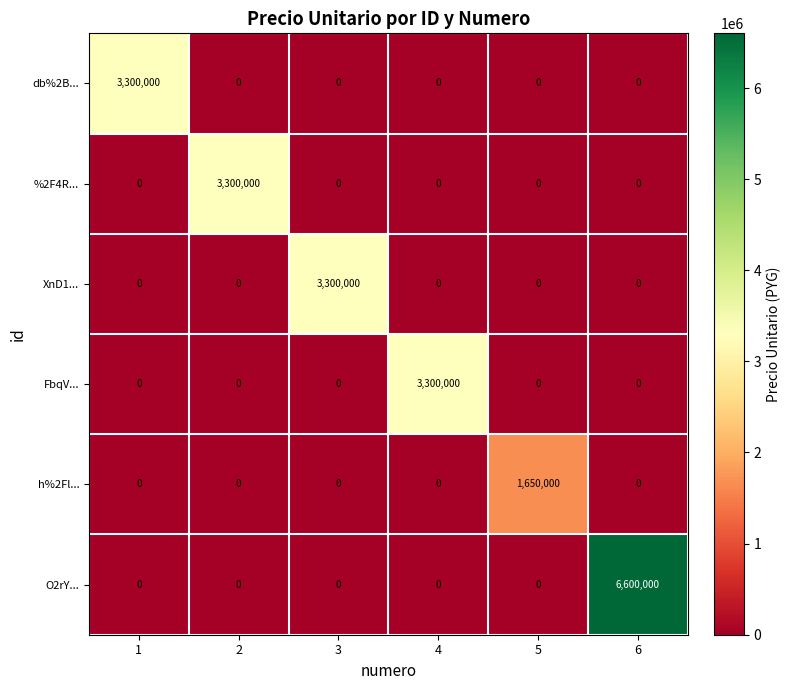

What is the sum of all XnD1... values?

3300000